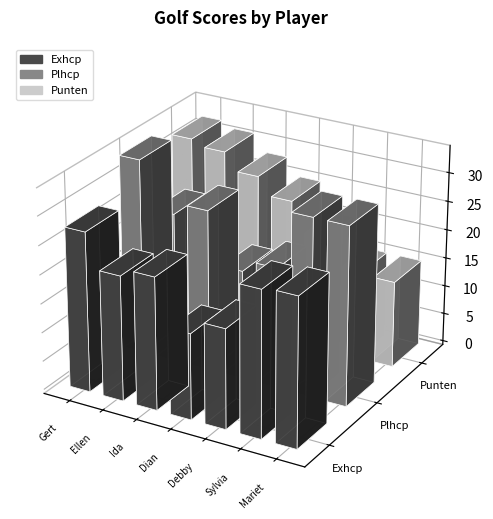

What is the difference between the second highest and minimum values in the Exhcp series?

10.9